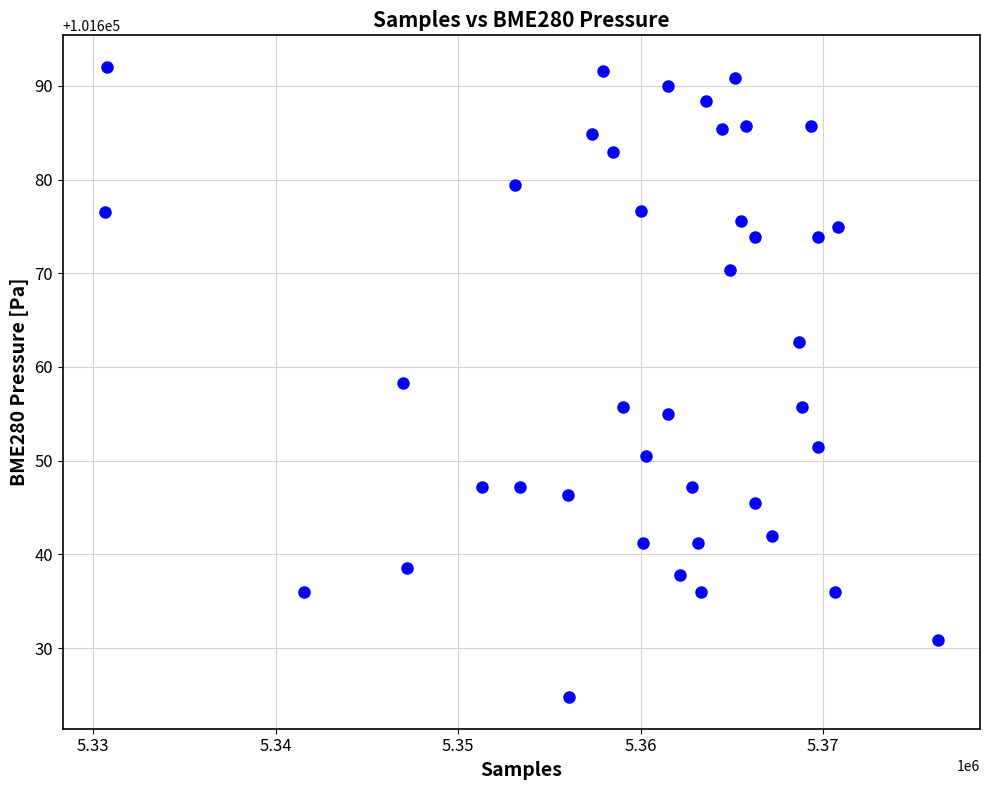

What is the range of X values (max minus min)?

45692.0